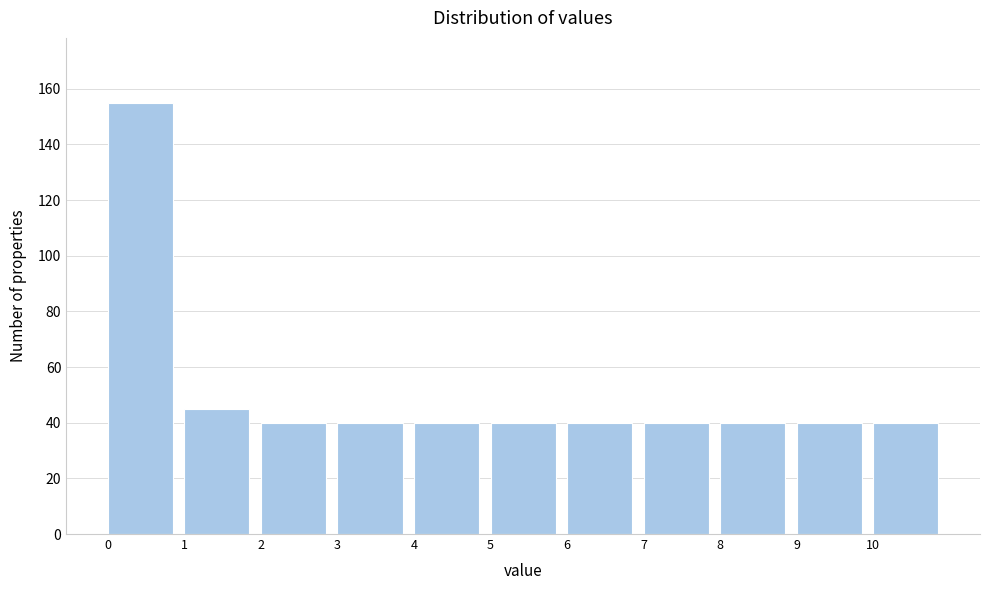

How tall is the bar that spans 6 to 7 on the x-axis? The values are not printed on the chart, so give them approximately, as read against the axis.

40